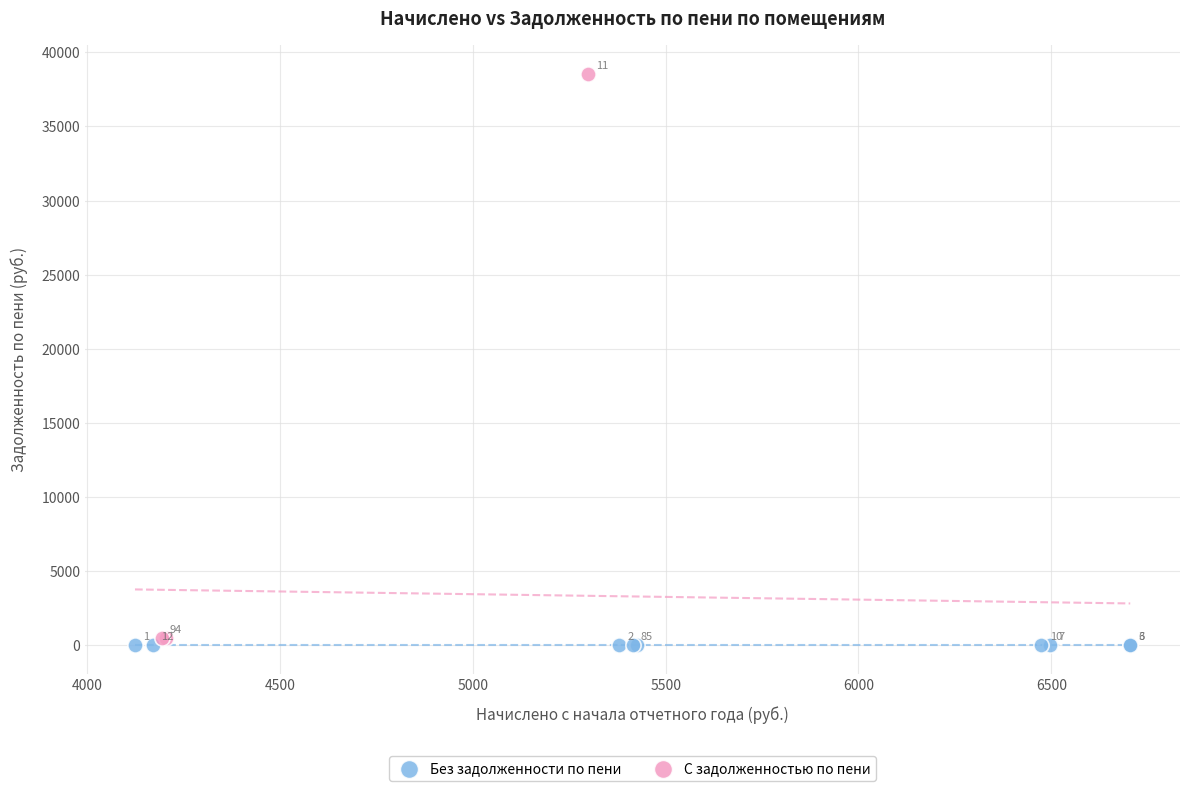

Which series contains the lowest Y value?

Без задолженности по пени